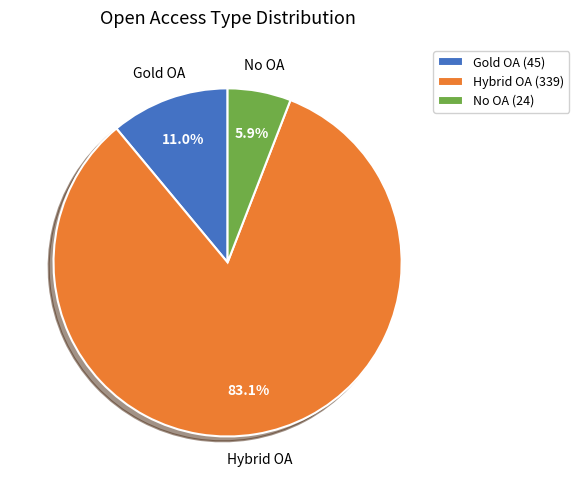

To the nearest percent, what is the combined percentage of Hybrid OA and Gold OA?

94%